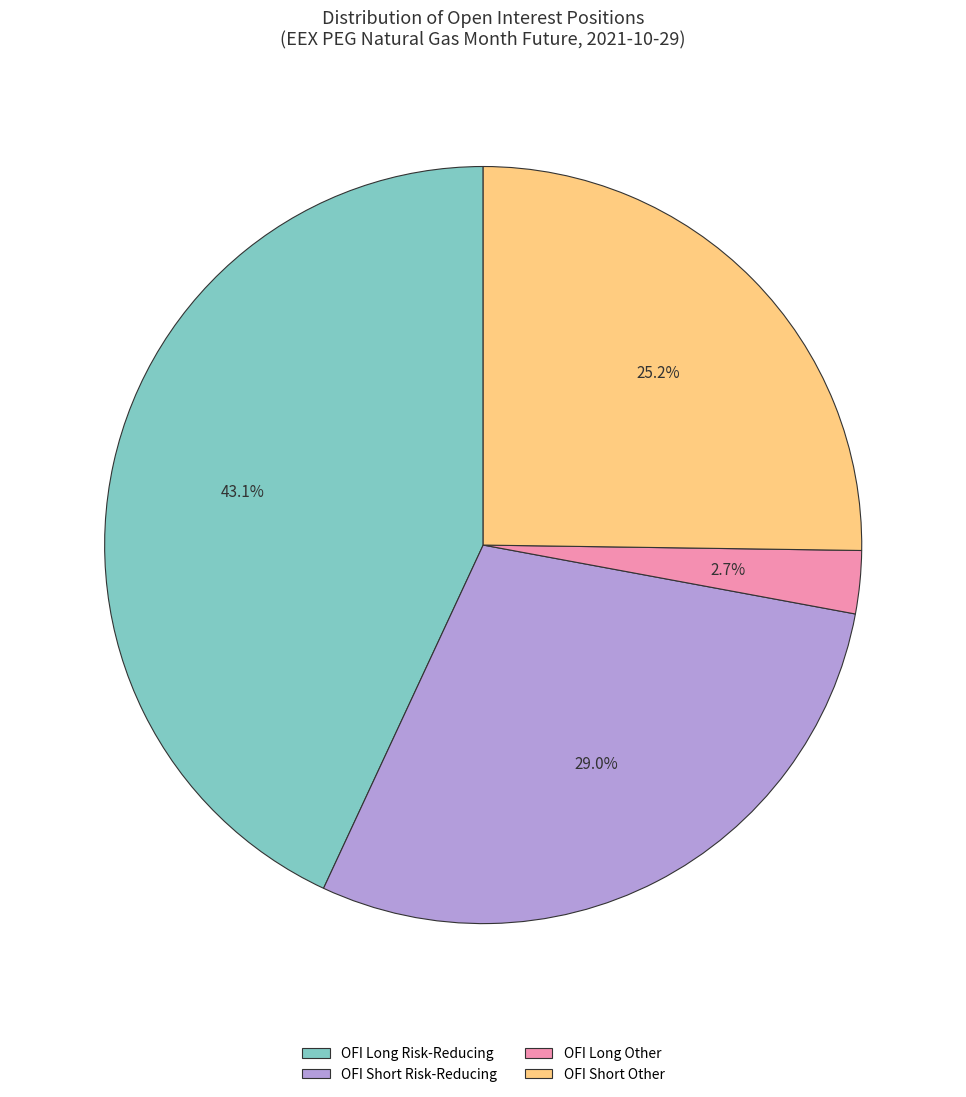

Which has a higher value, OFI Long Other or OFI Long Risk-Reducing?

OFI Long Risk-Reducing